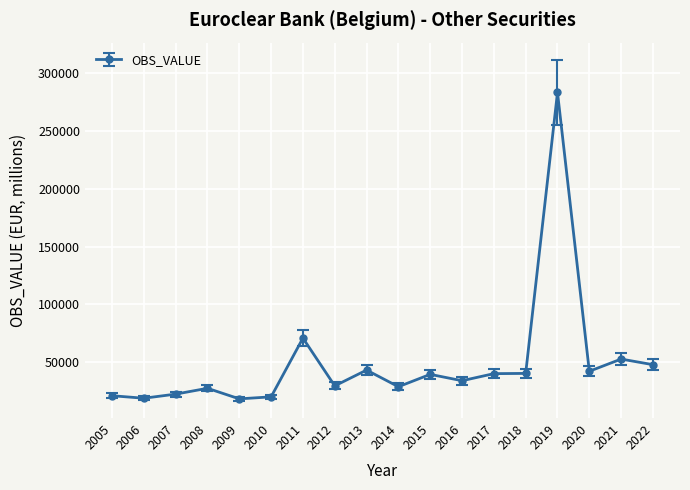

What is the value of the 14th point from the left?

40303